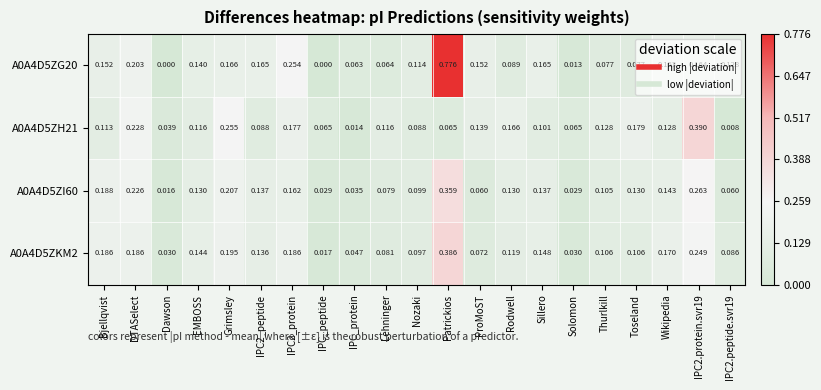

How many categories are shown in the chart?

21